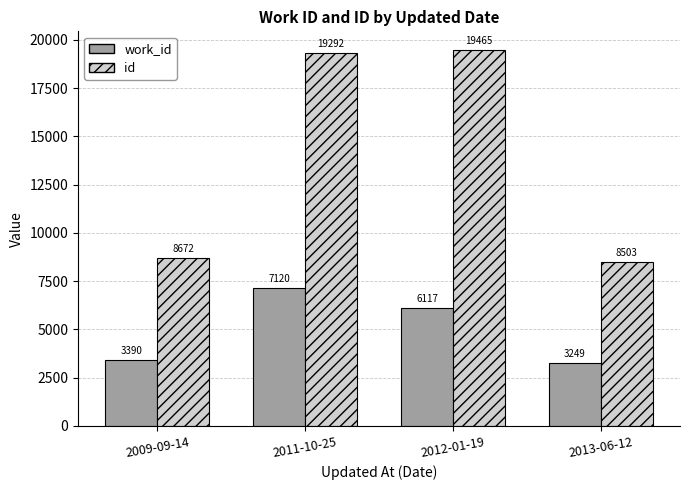

The value of id at 2009-09-14 is 13769. True or false?

False